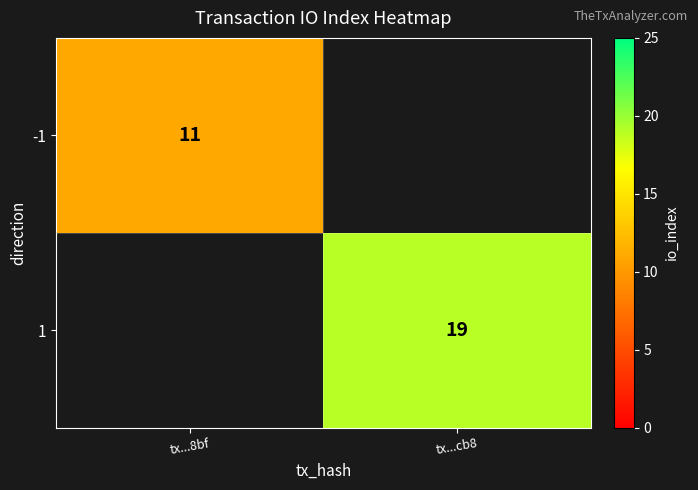

The 1 series shows 13 at tx...cb8. True or false?

False